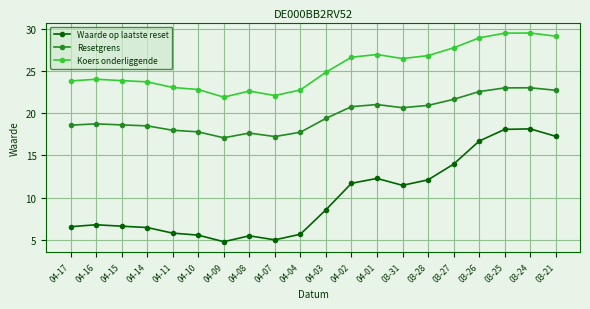

What value does the Waarde op laatste reset series have at 04-01?

12.3